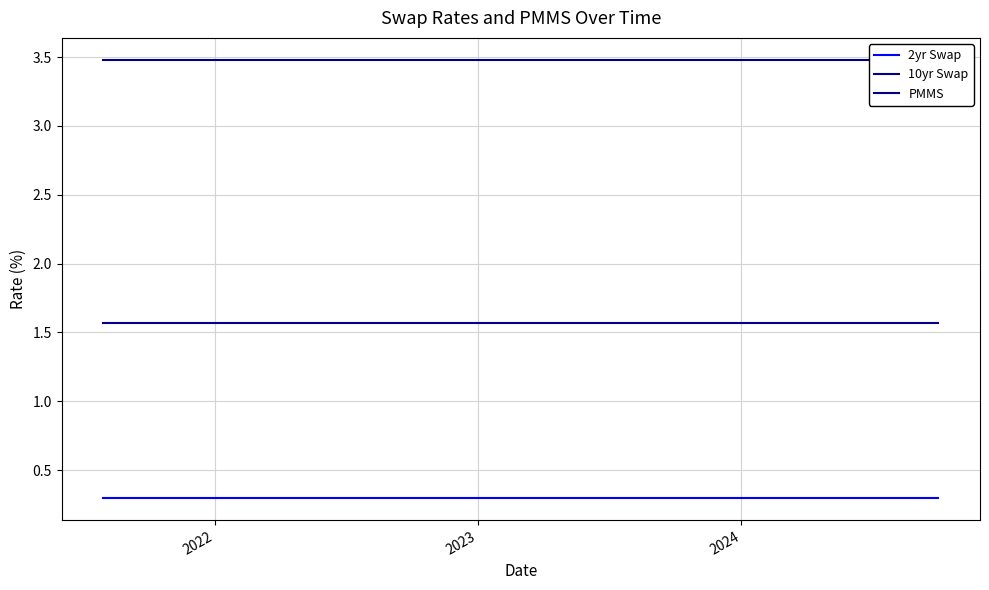

How many series are shown in this chart?

3